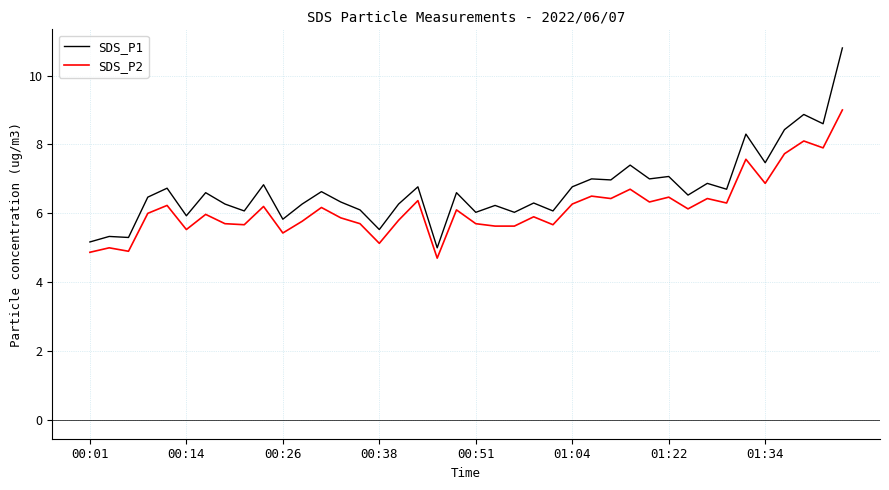

What is the maximum value shown in the chart?

10.8